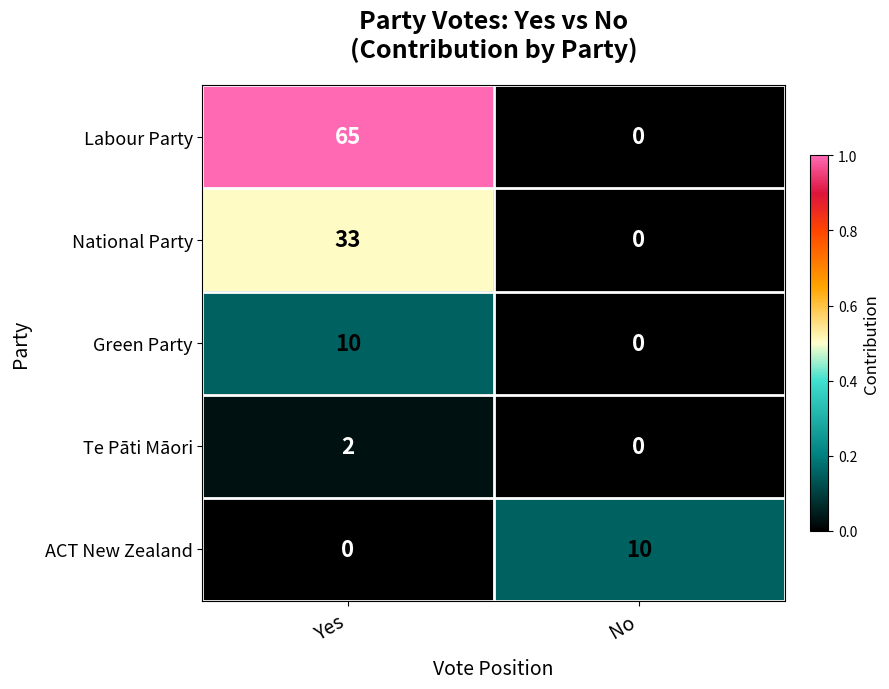

What is the total value across all series at No?

10